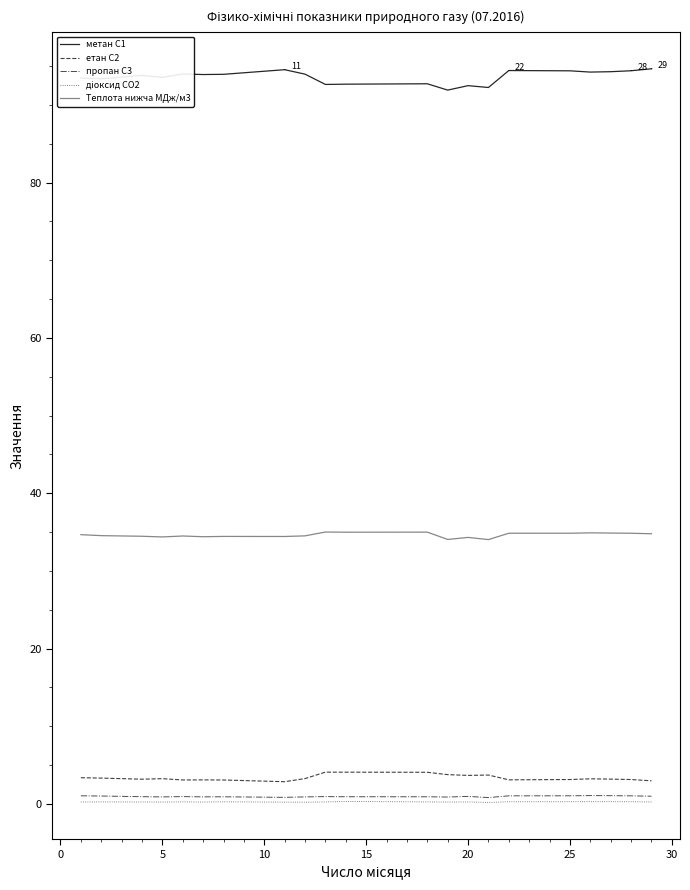

In етан С2, how many points are higher than both neighbors (excluding endpoints)?

5